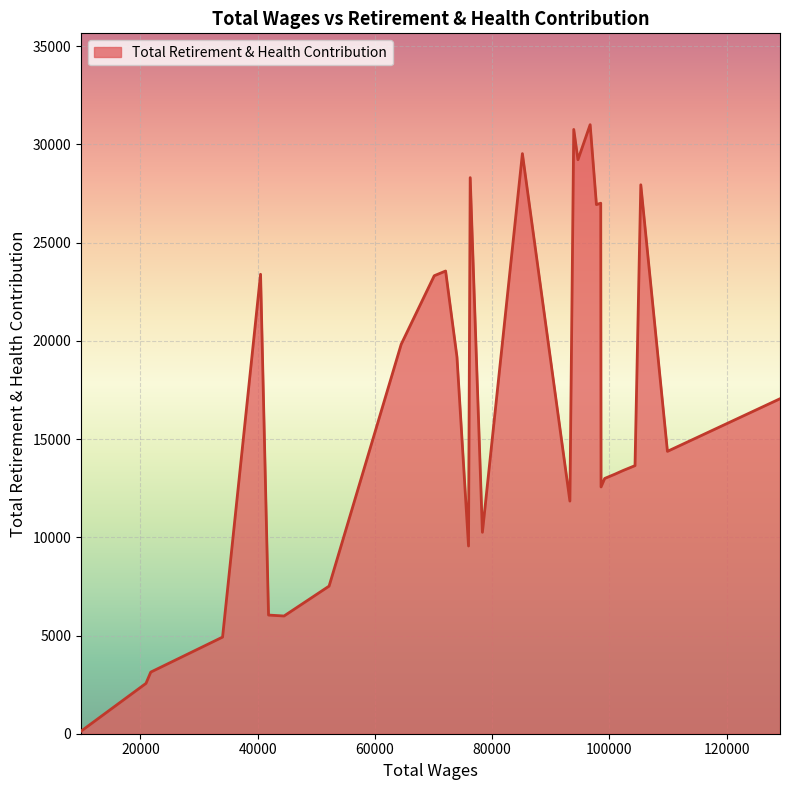

What is the maximum value shown in the chart?

31005